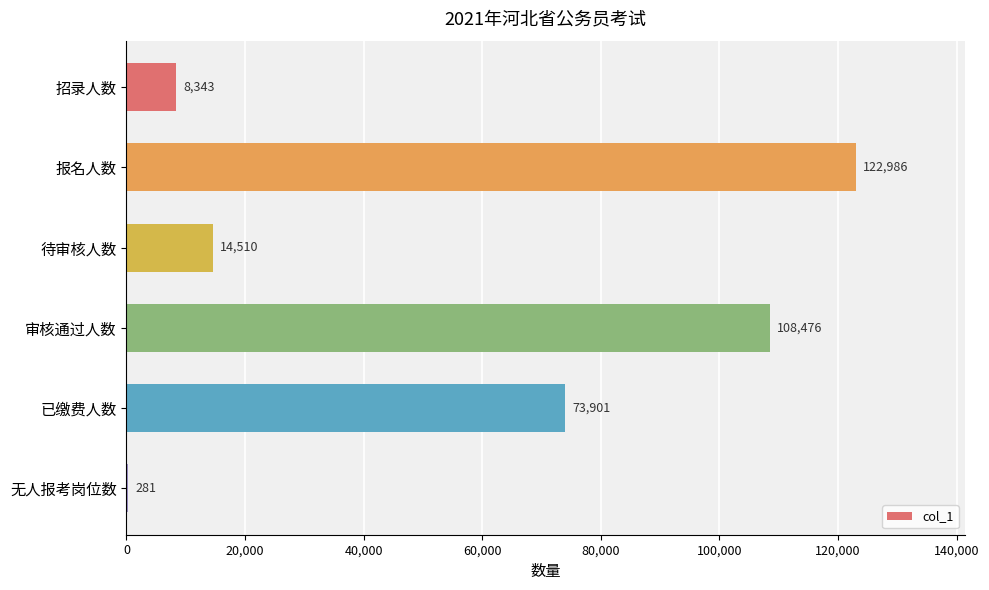

The chart shows a value of 14510 at 待审核人数. True or false?

True